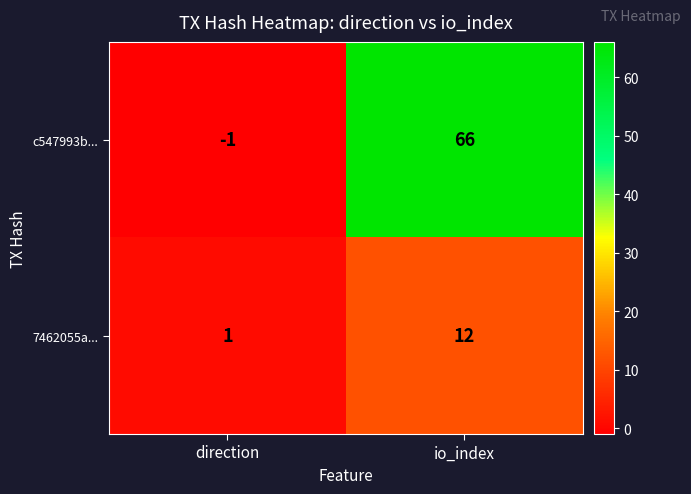

What is the greatest value displayed?

66